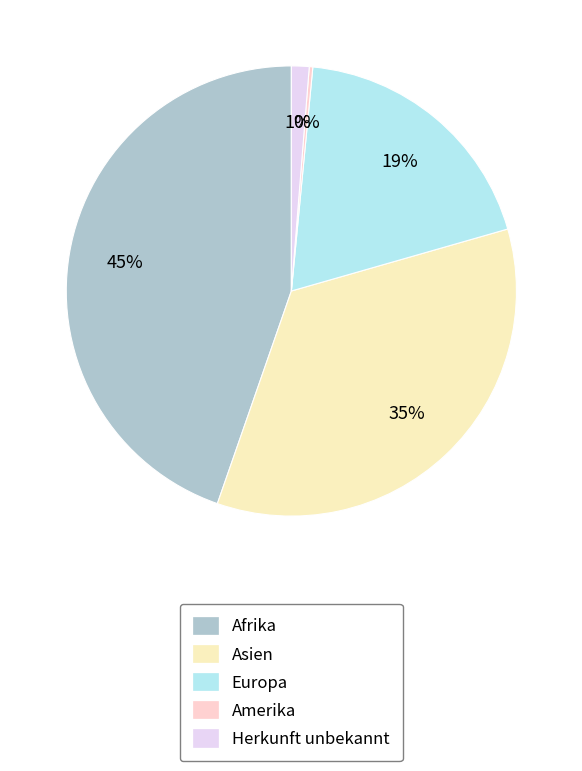

To the nearest percent, what percentage of the pie is Afrika?

45%